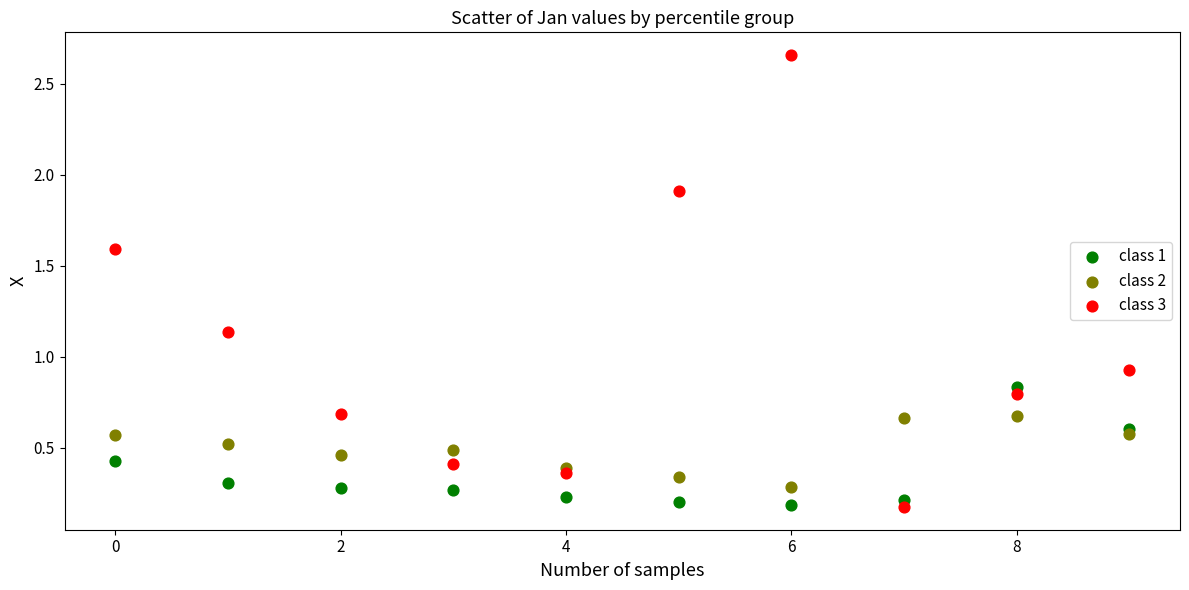

Across all series, what Y value is closest to 1?

0.9